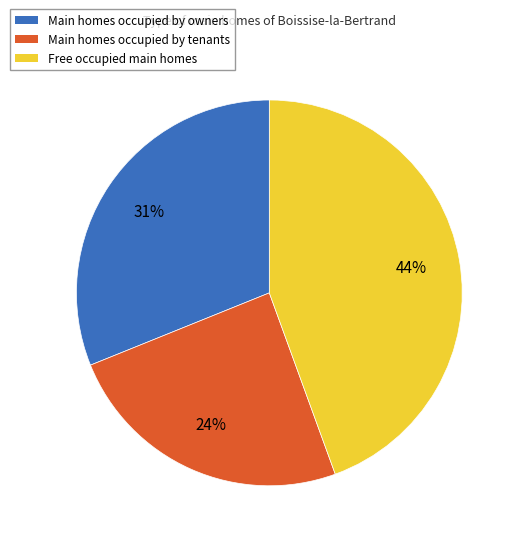

Is there any slice that represents more than half of the pie?

No